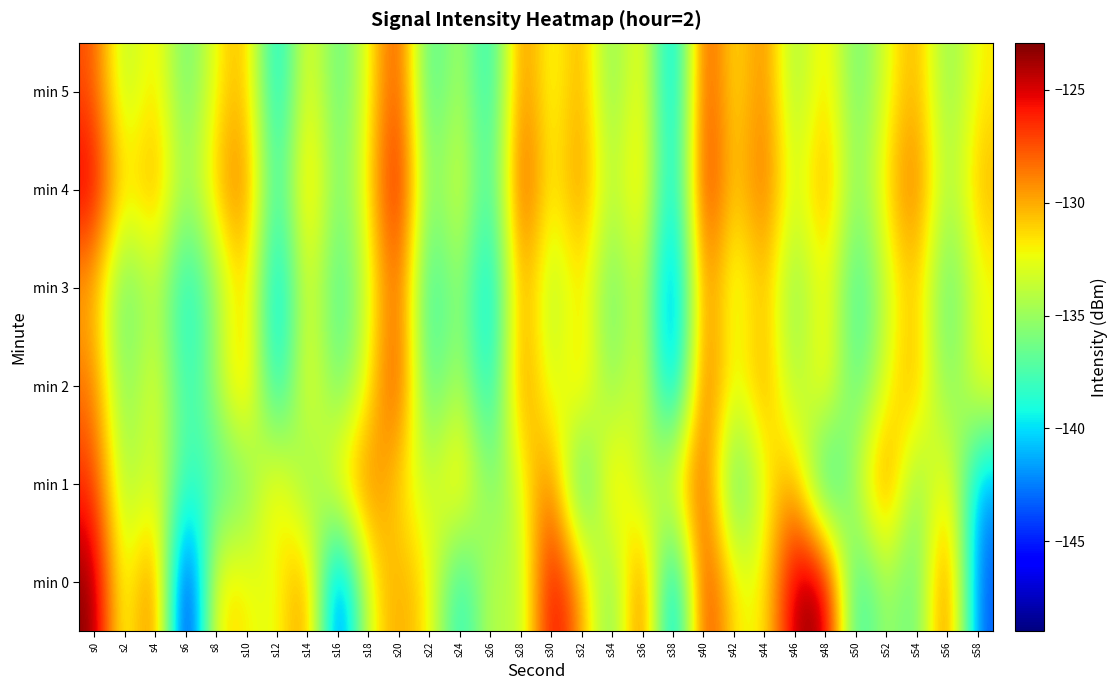

What is the spread (max minus min) of values at s26?

8.6